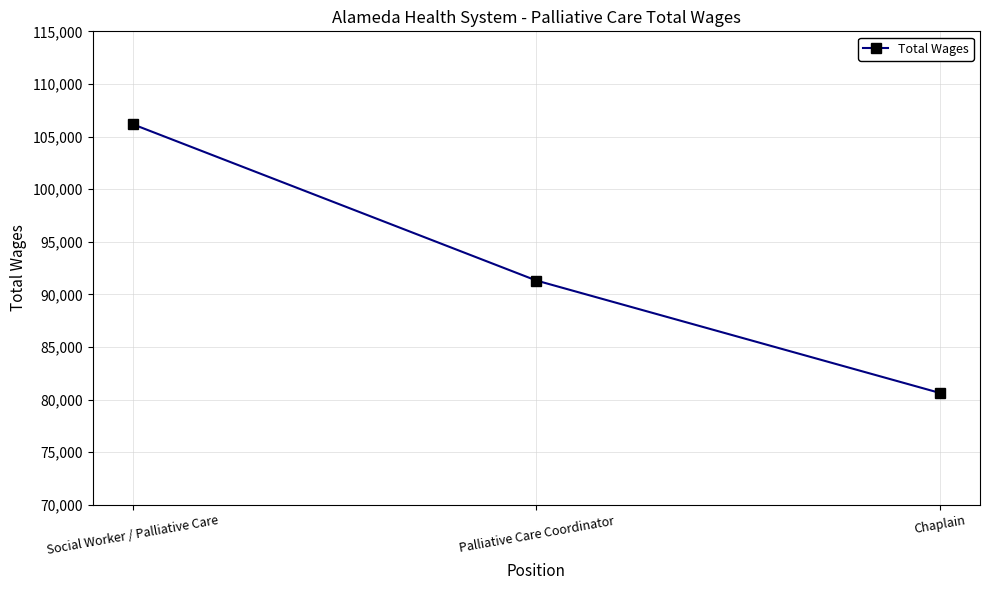

What is the difference between the maximum and minimum values?

25529